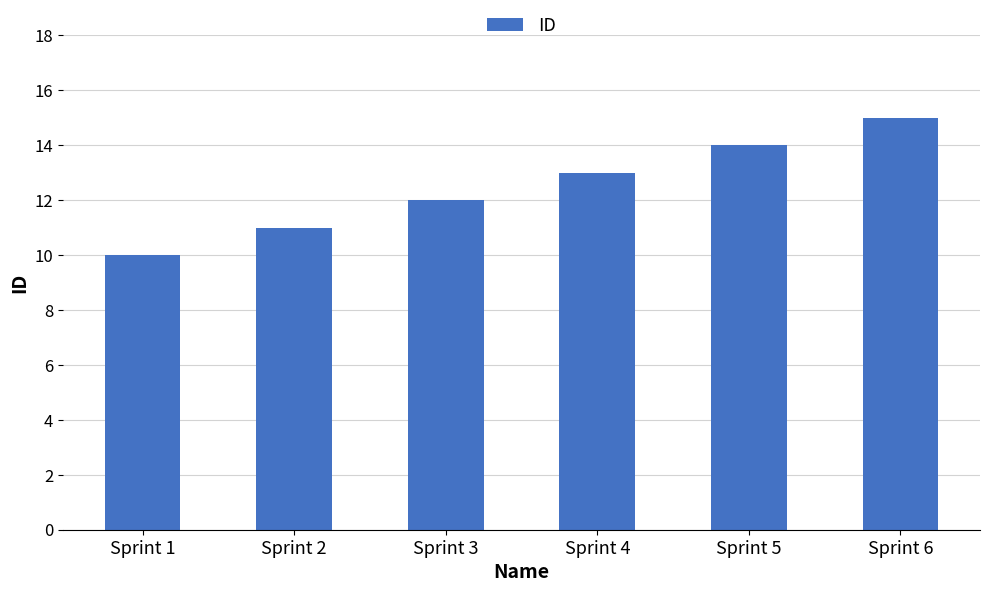

Reading left to right, list all the values displayed in this chart.

Sprint 1=10	Sprint 2=11	Sprint 3=12	Sprint 4=13	Sprint 5=14	Sprint 6=15